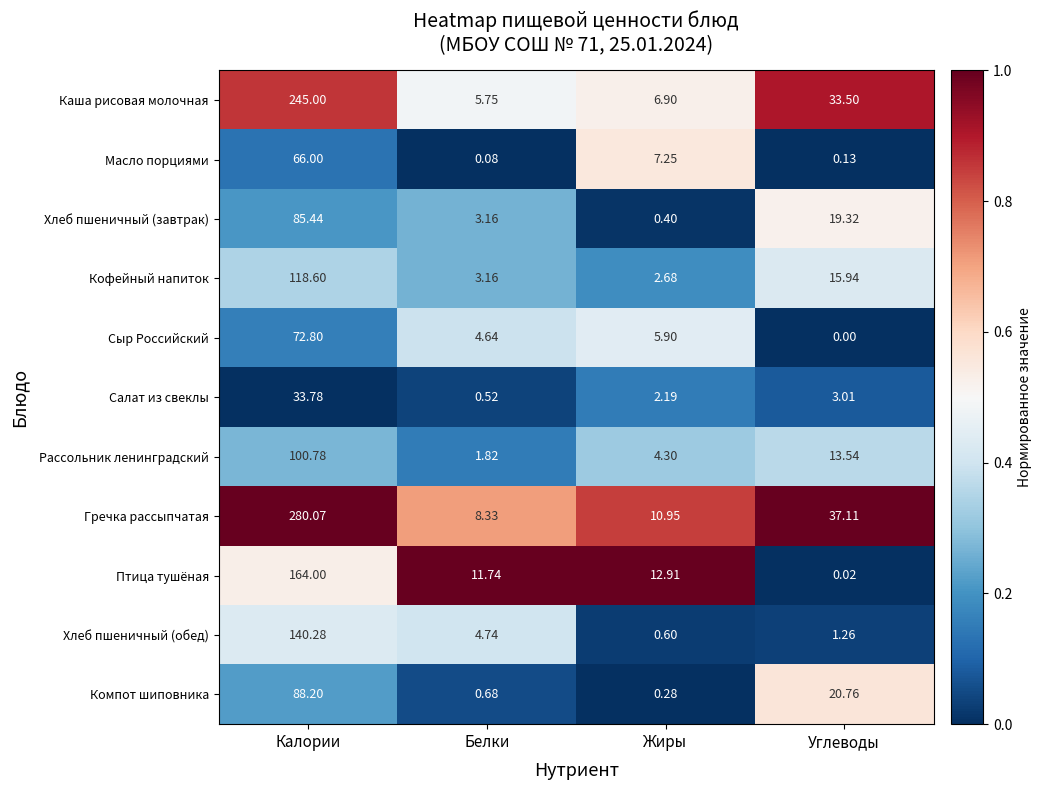

Which category has the lowest value in the Салат из свеклы series?

Белки